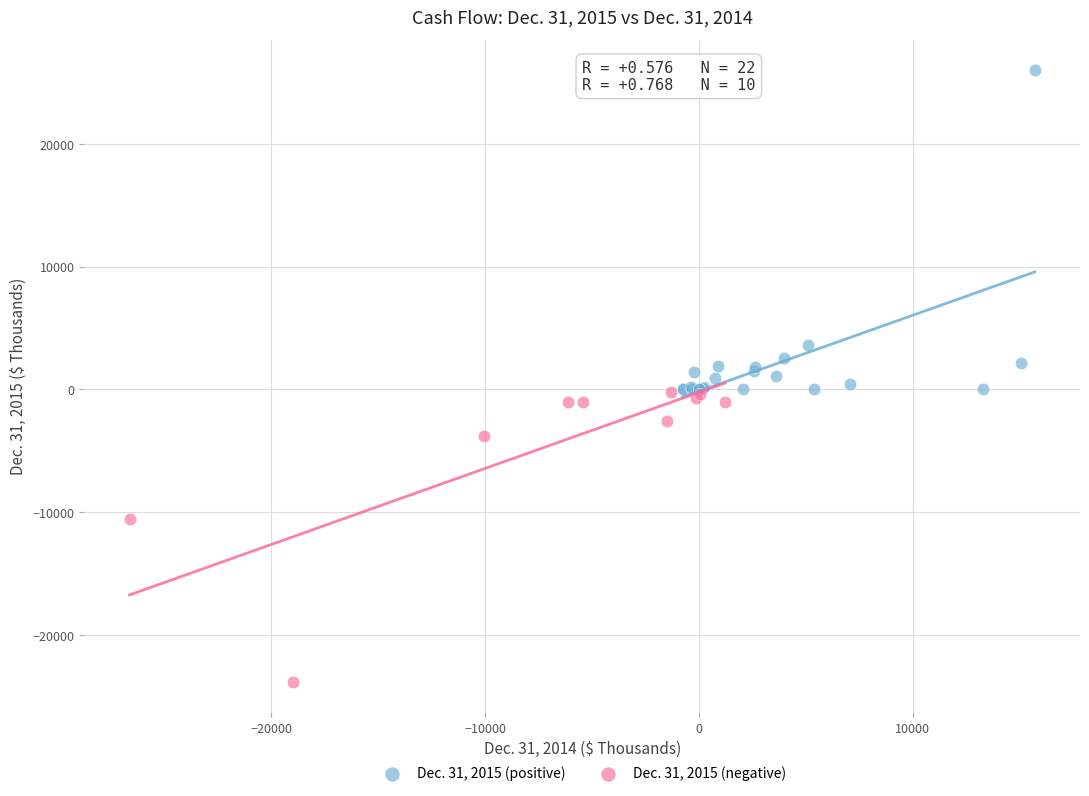

Which series reaches the maximum Y coordinate?

Dec. 31, 2015 (positive)